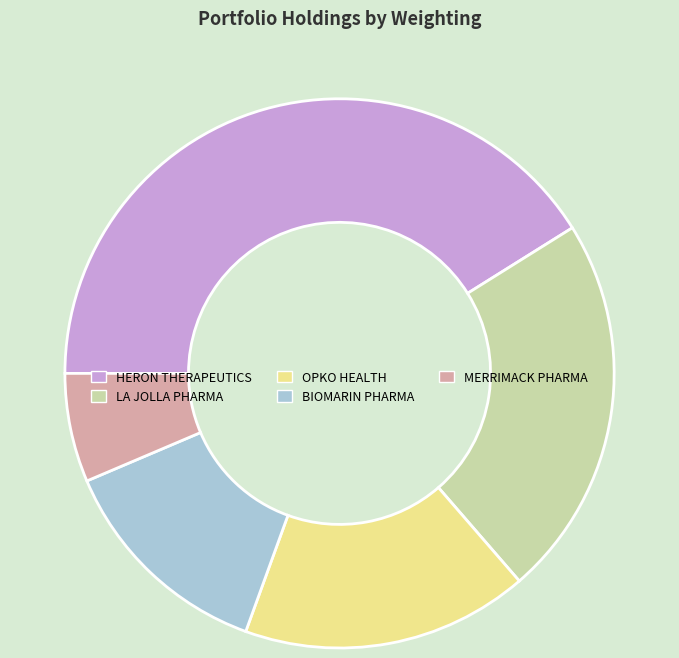

How many segments does this pie chart have?

5